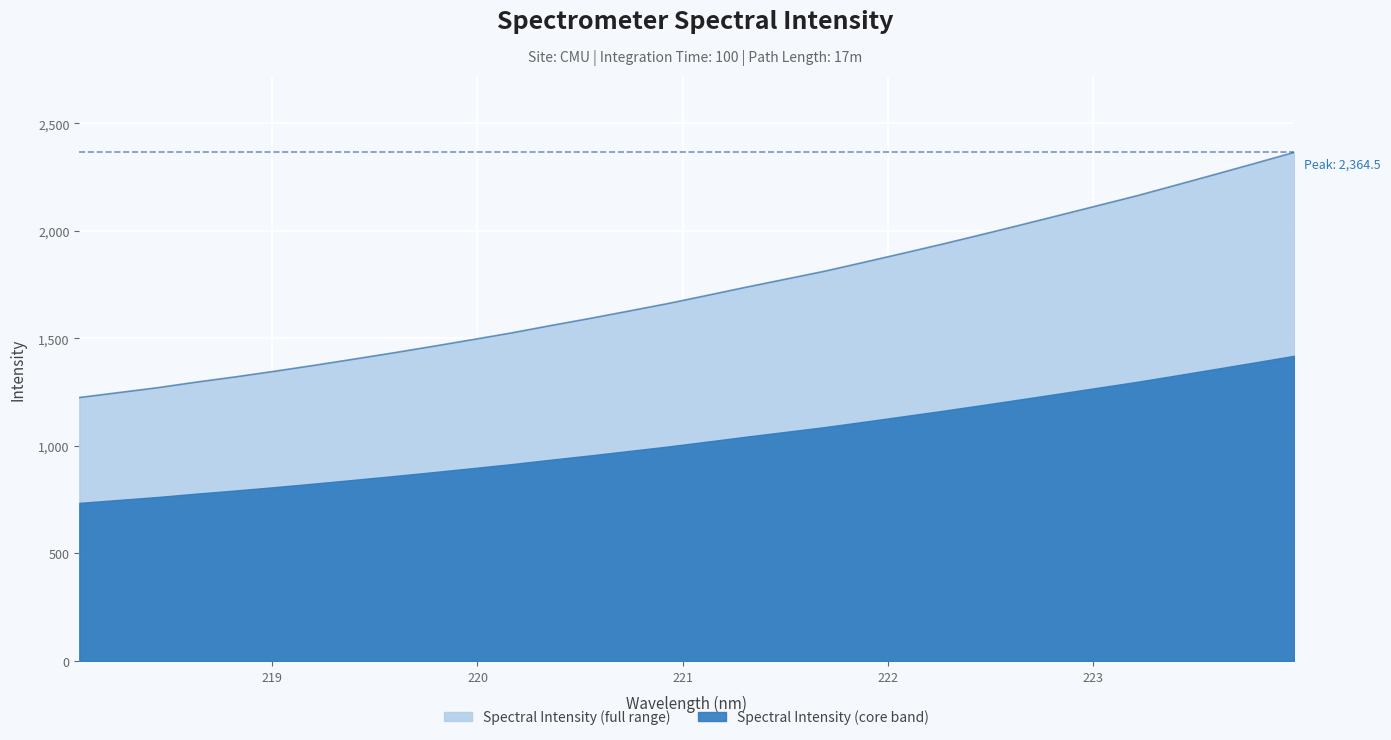

The value at 219.589 is 1432.1. True or false?

True